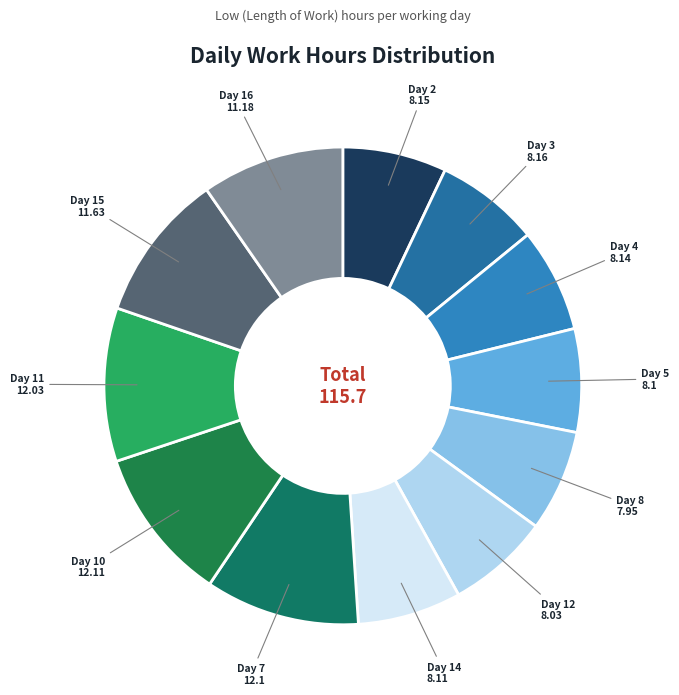

Approximately how many times larger is the value at Day 14 compared to Day 8?

1.0